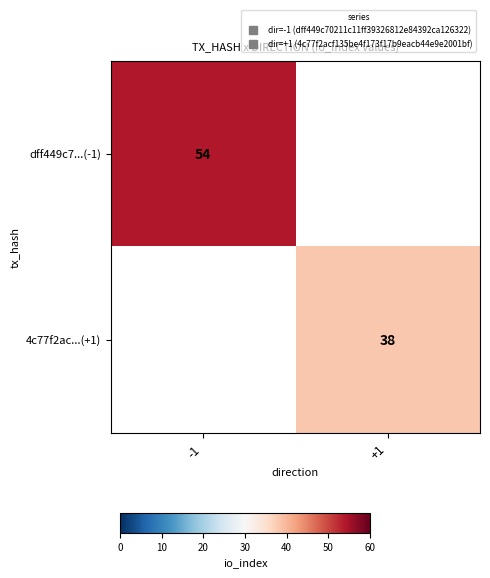

Count the number of data series in this chart.

2